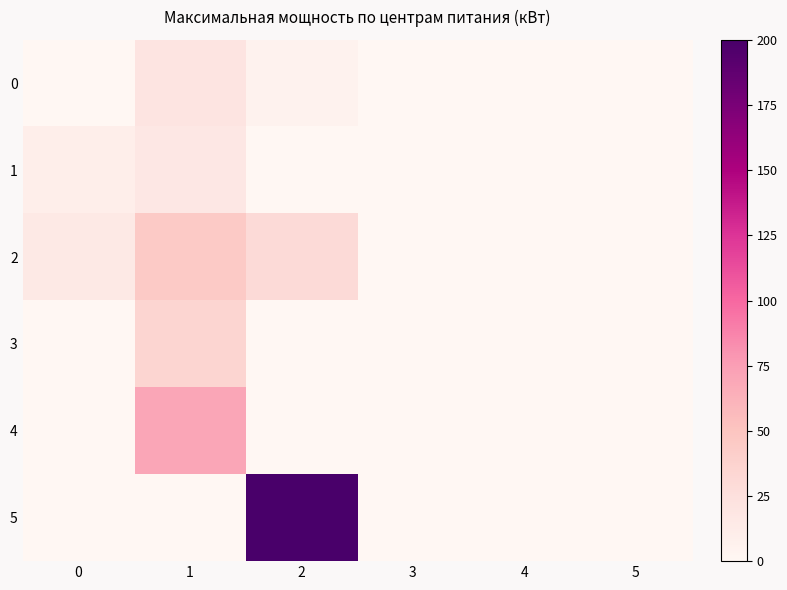

Between 2 and 3, which is larger?

2